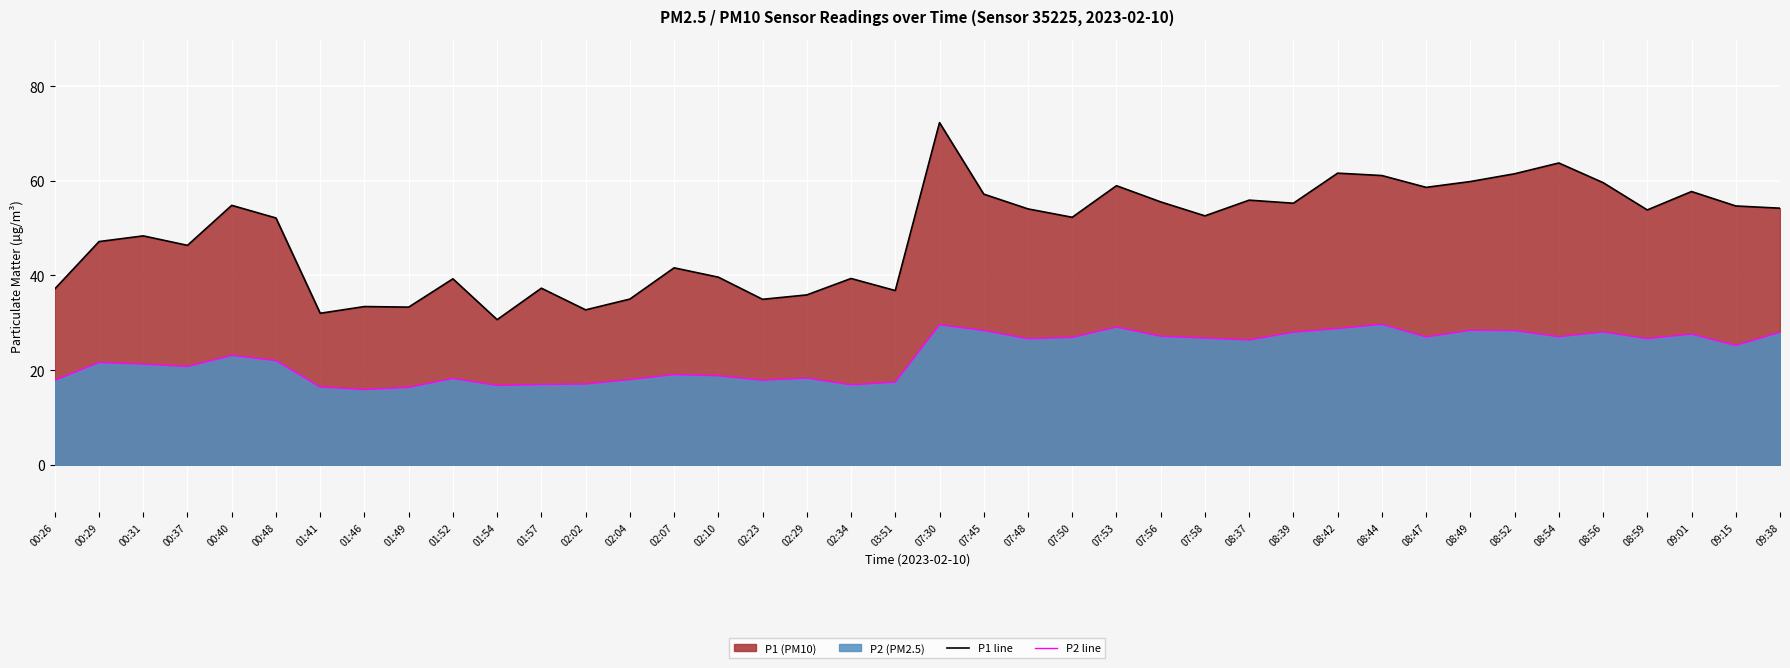

What is the label of the 23rd point from the left?

07:48